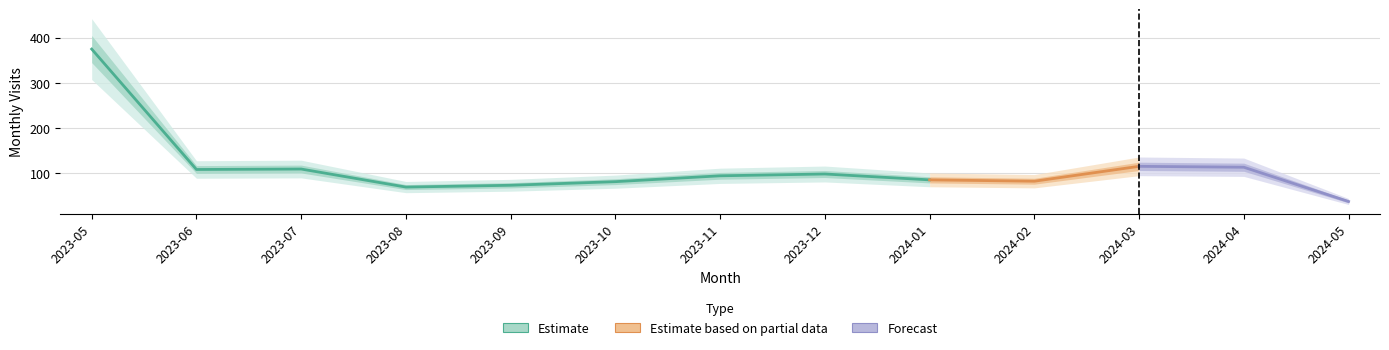

What is the approximate value at 2024-03, to the nearest 10?

120